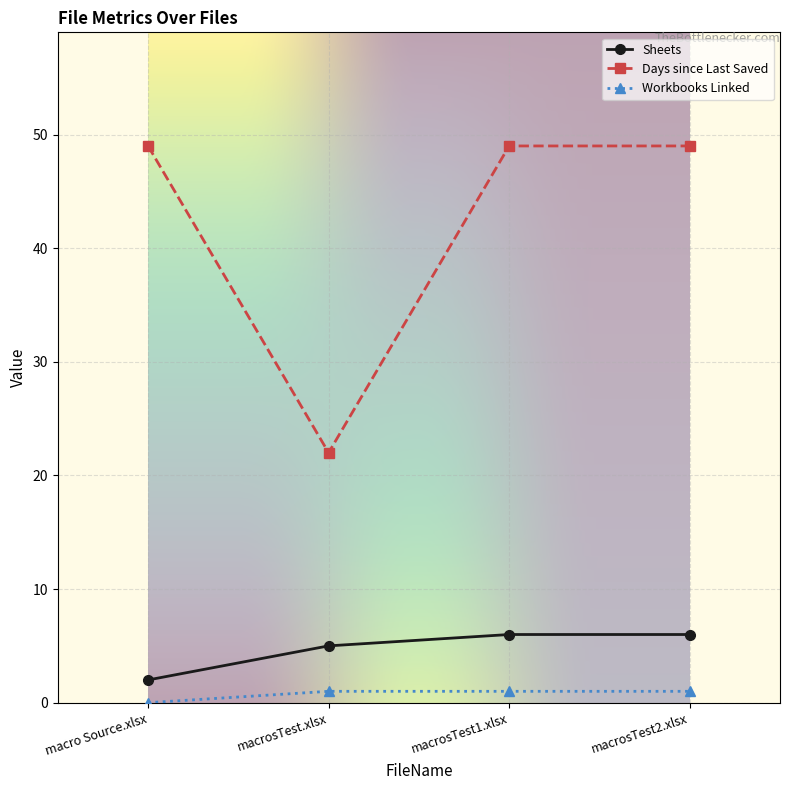

Rank the series at macrosTest1.xlsx from lowest to highest value.

Workbooks Linked, Sheets, Days since Last Saved